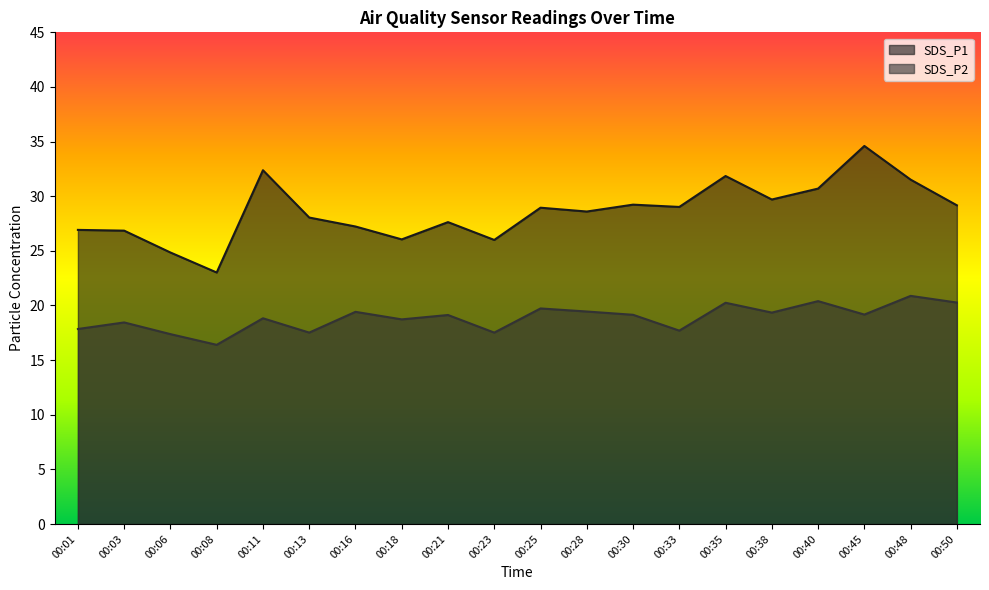

The SDS_P2 series shows 12.9 at 00:28. True or false?

False